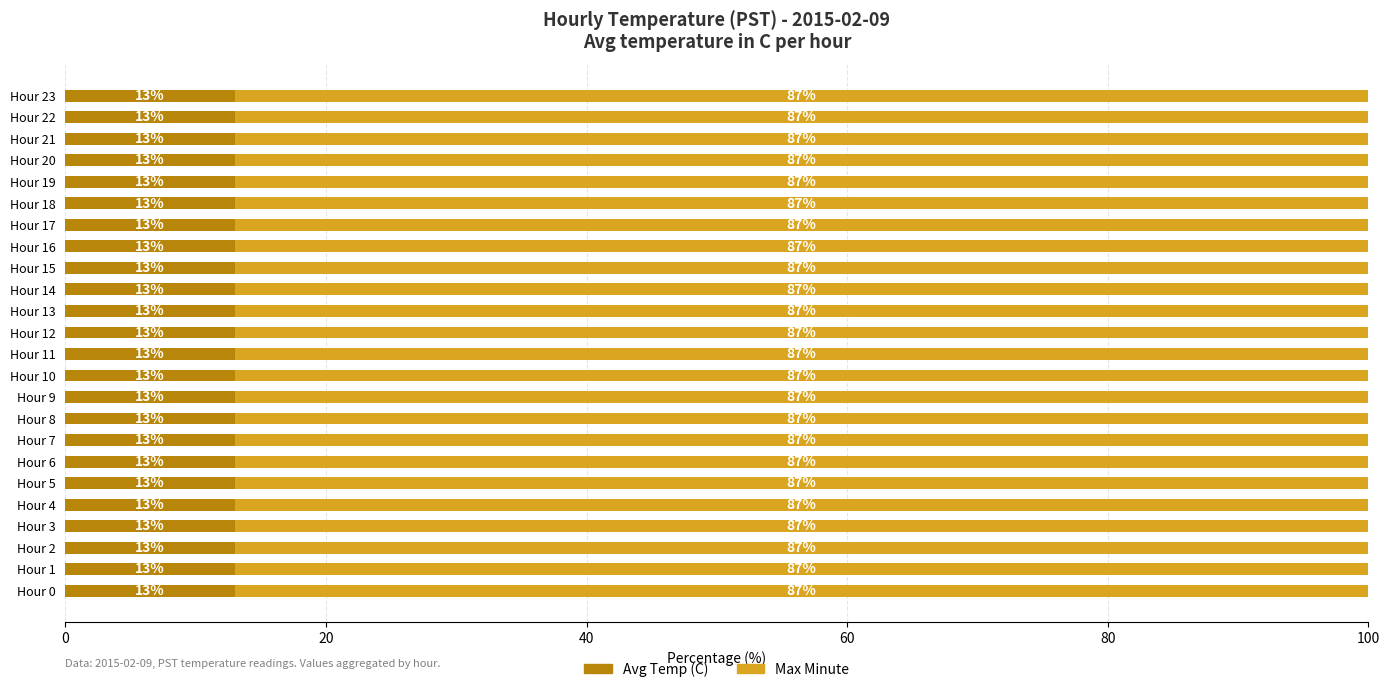

What is the approximate value of Avg Temp (C) at Hour 4?

13.0